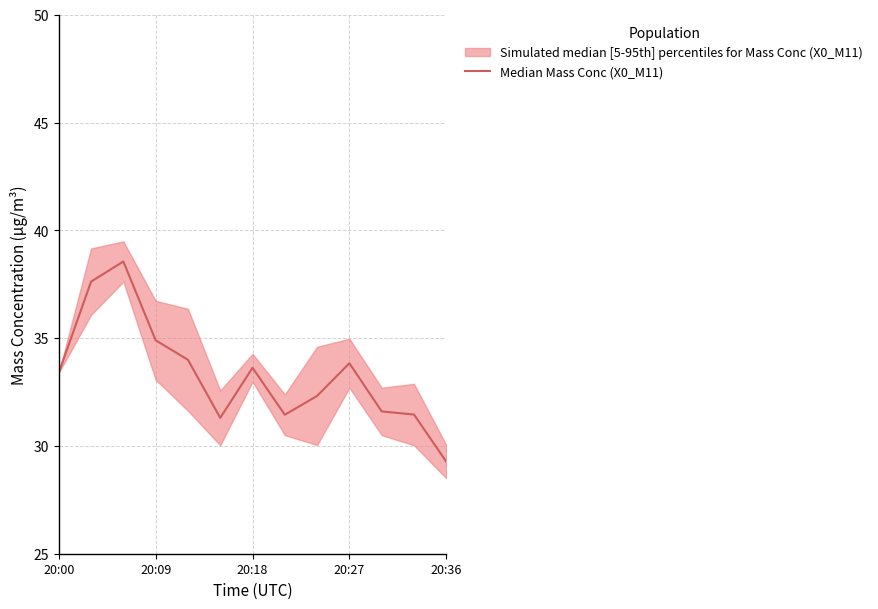

What is the change in value from 6 to 11?

-2.2